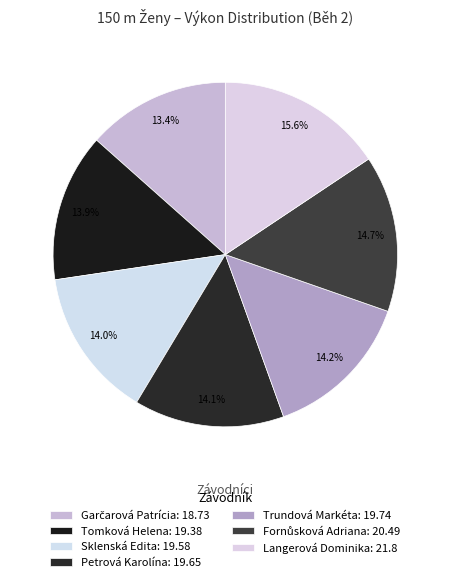

To the nearest percent, what is the average slice percentage?

14%